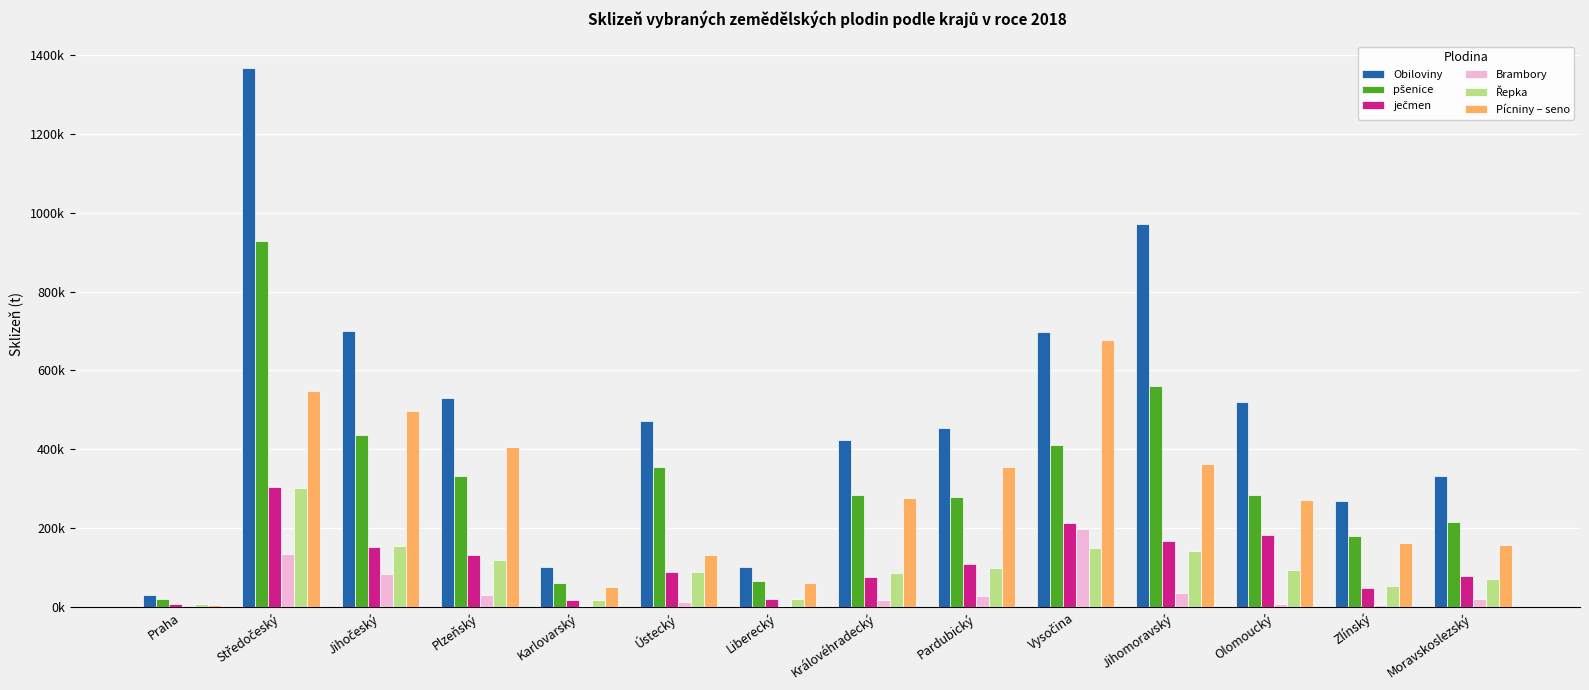

At which label does ječmen reach its minimum?

Praha